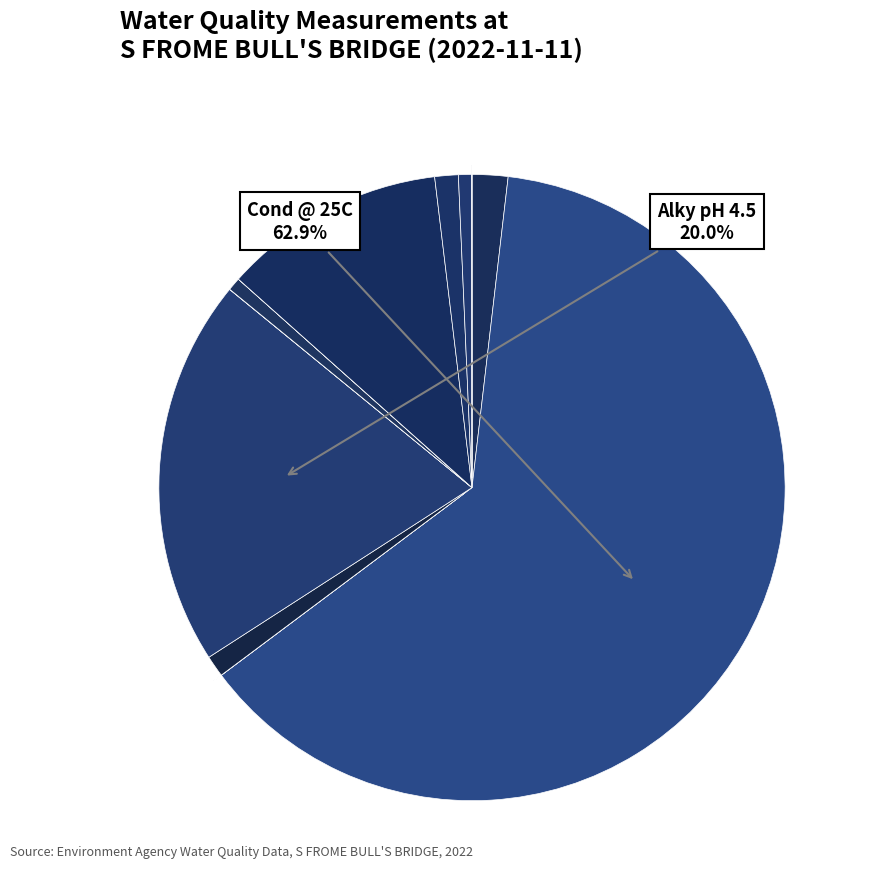

How many slices are in this pie chart?

12